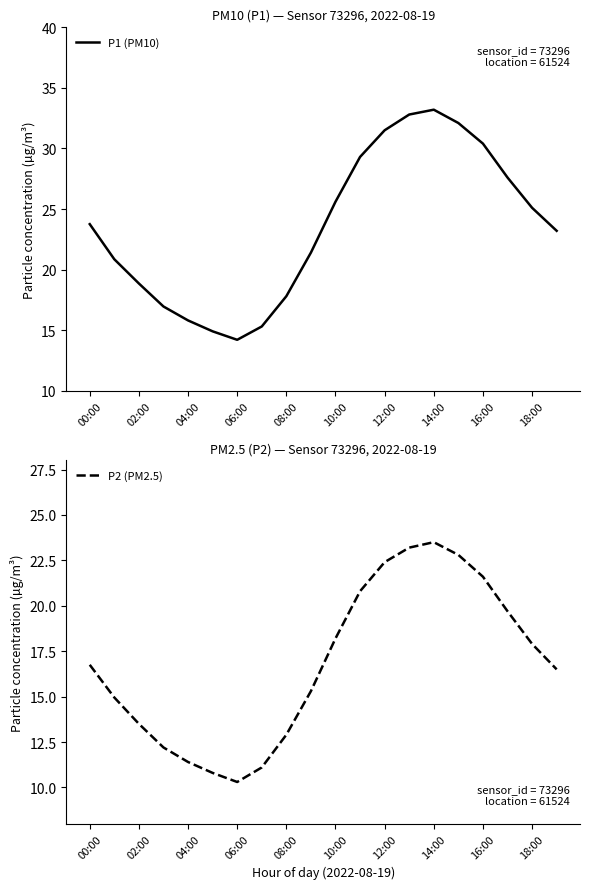

True or false: P1 (PM10) and P2 (PM2.5) intersect in this chart.

False